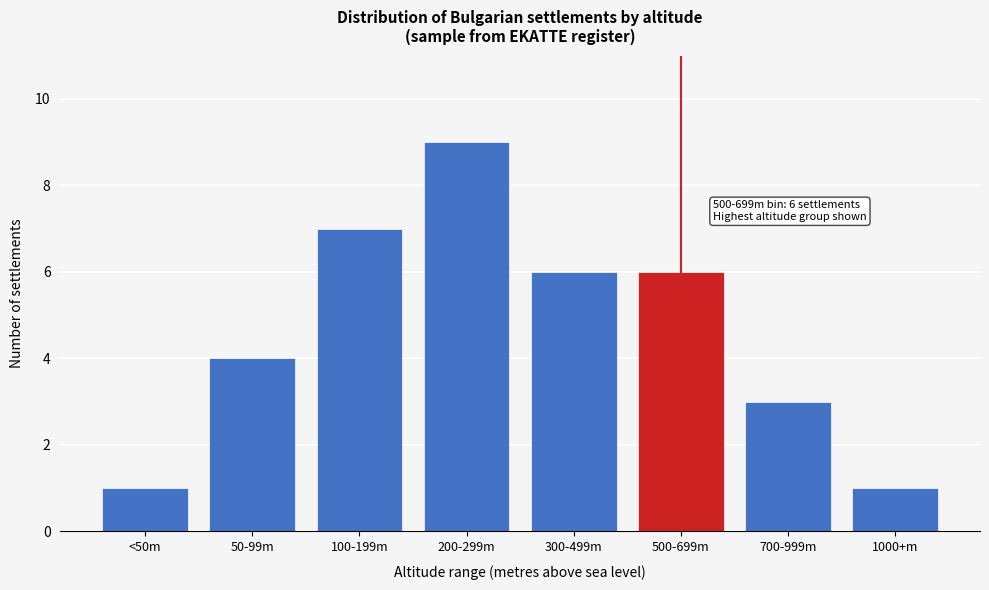

Reading left to right, extract all data points from this chart.

<50m=1	50-99m=4	100-199m=7	200-299m=9	300-499m=6	500-699m=6	700-999m=3	1000+m=1